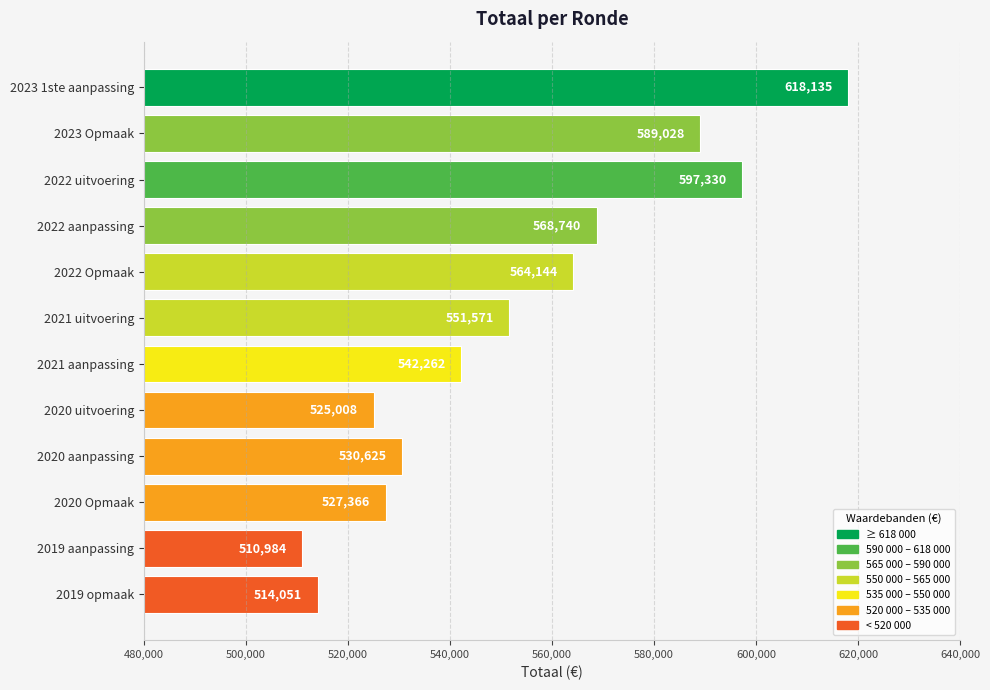

At which label is the value closest to 564559?

2022 Opmaak